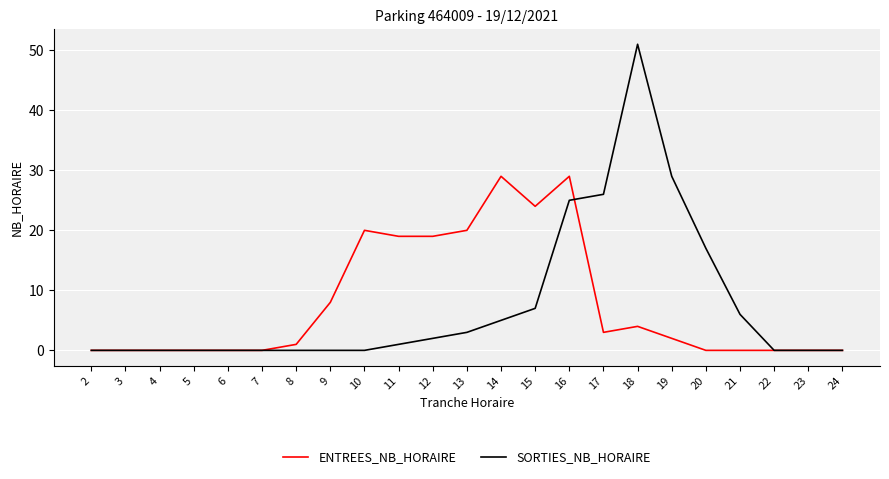

What is the difference between the maximum and second lowest values in the ENTREES_NB_HORAIRE series?

29